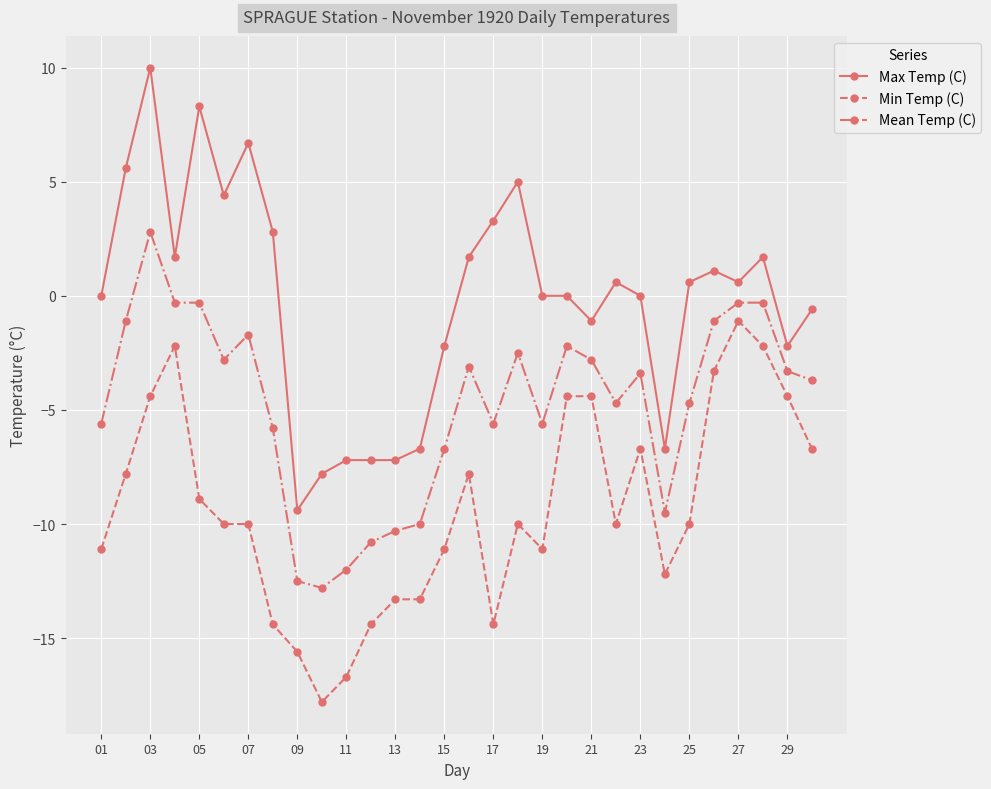

True or false: Max Temp (C) and Mean Temp (C) intersect in this chart.

False